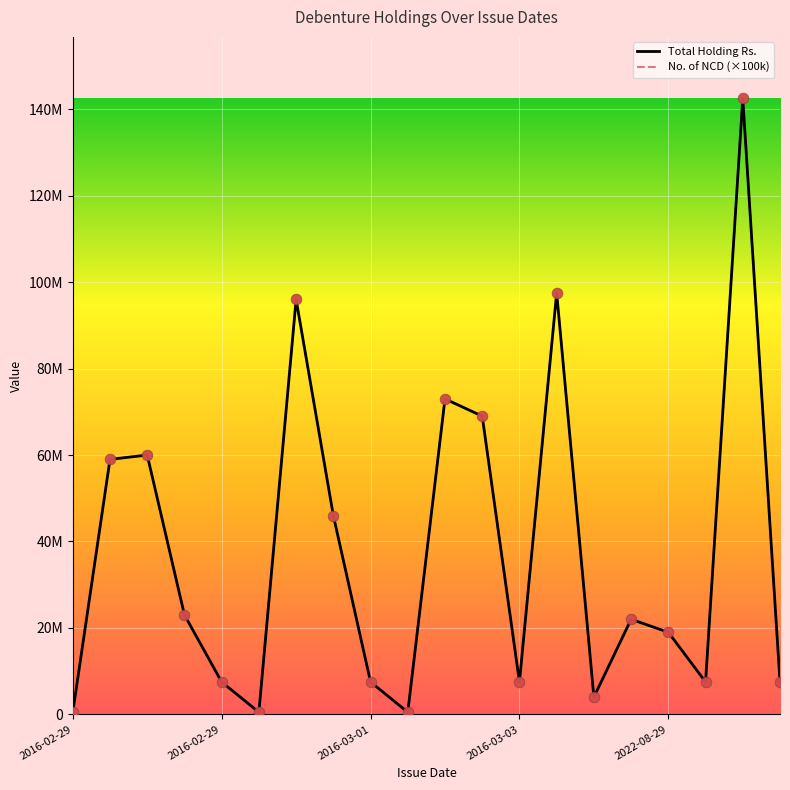

Is this an area chart (filled region under the line)?

No